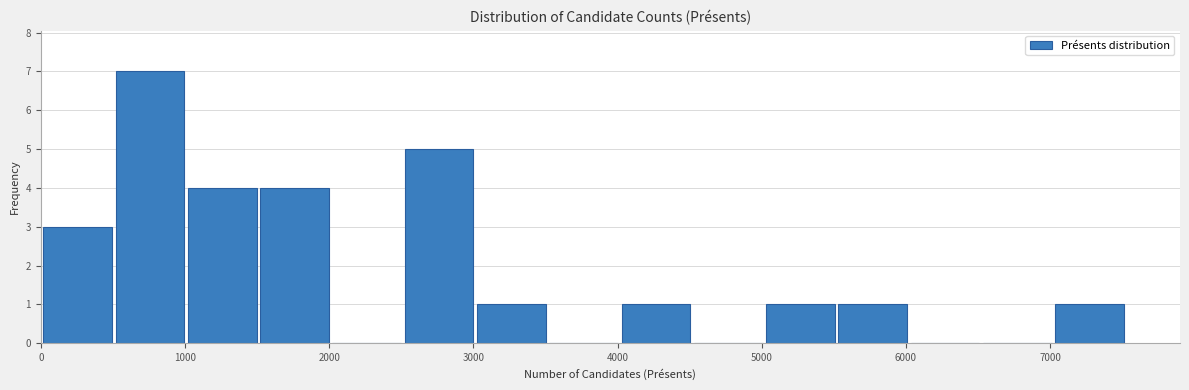

Which range on the x-axis has the tallest bar?

500 to 1000